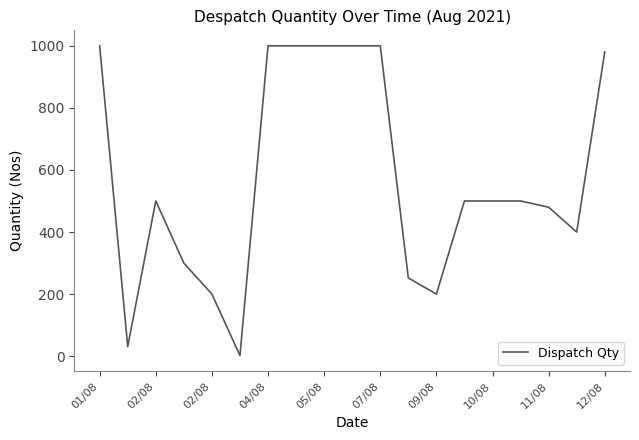

What is the difference between the maximum and minimum values?

998